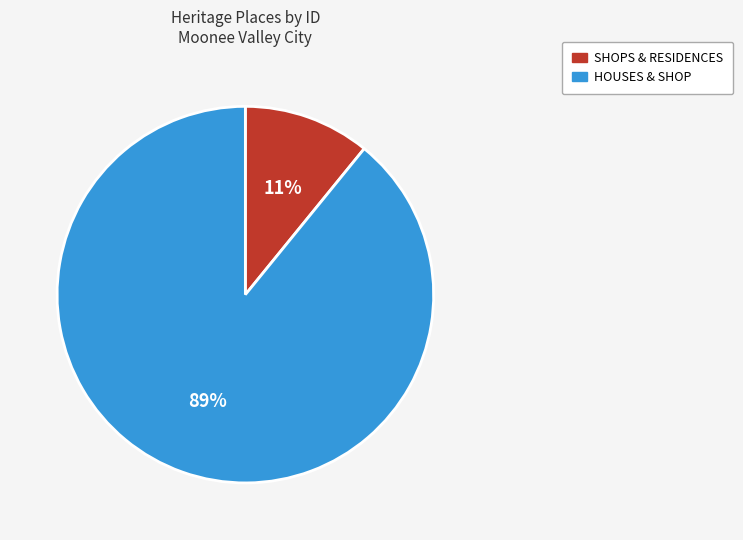

Count the number of slices in the pie.

2